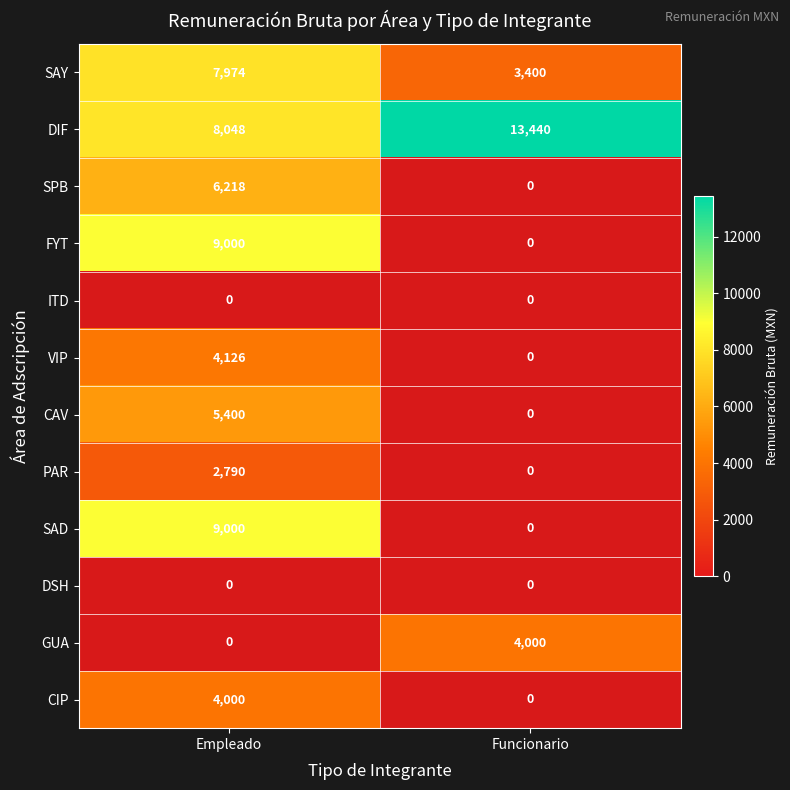

Is it true that VIP equals 2494.3 at Empleado?

False